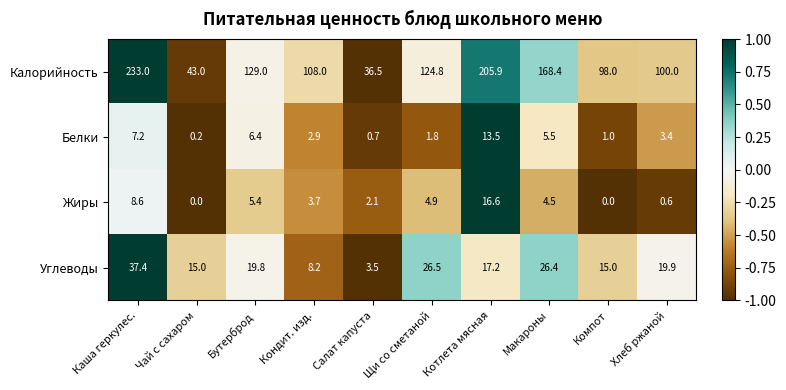

At how many categories does at least one series exceed 0?

10